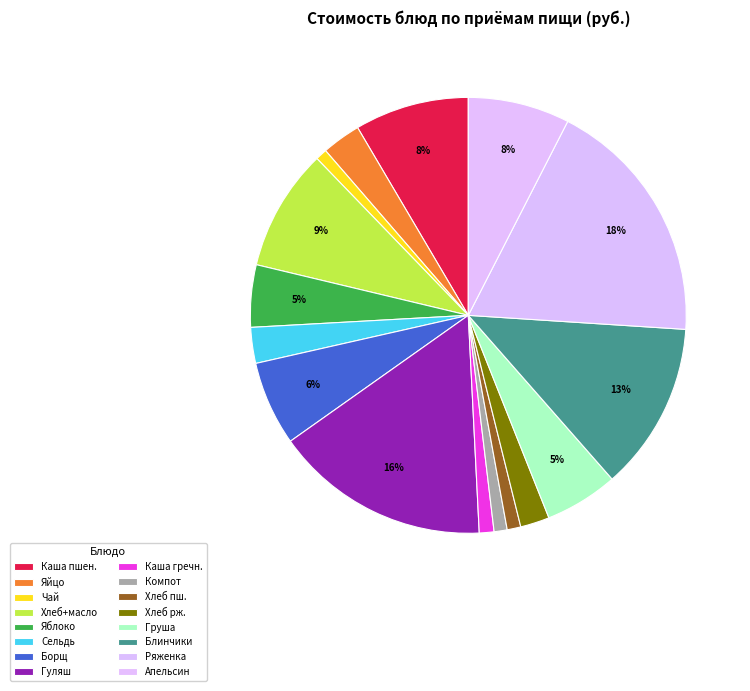

Is there any slice that represents more than half of the pie?

No